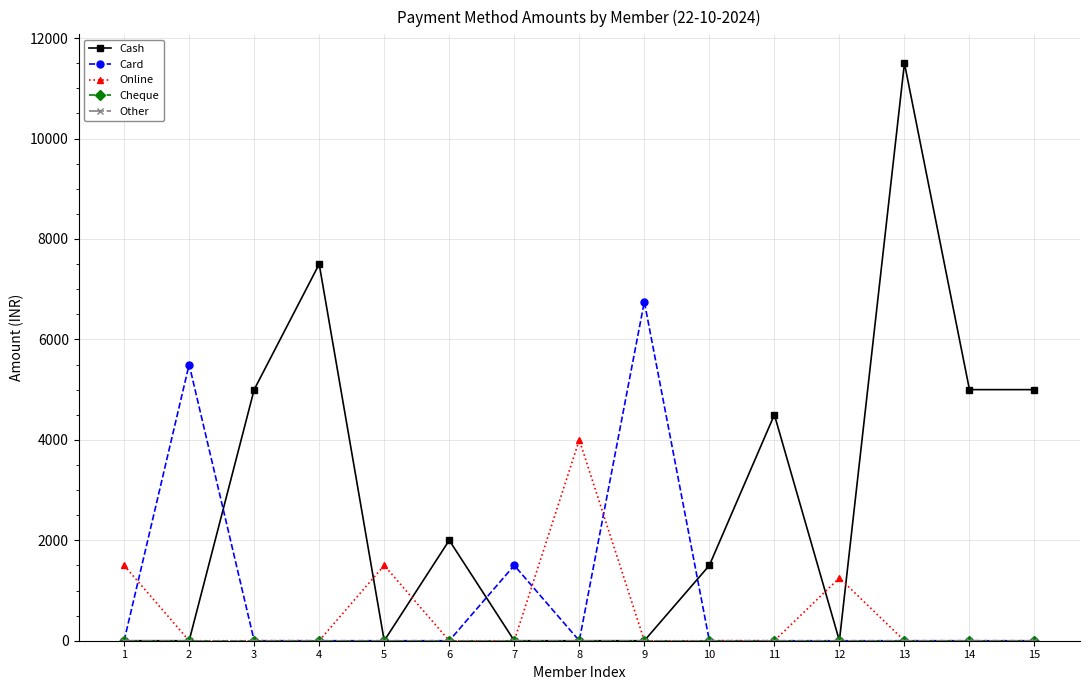

Between 6 and 15, which series saw the biggest shift?

Cash